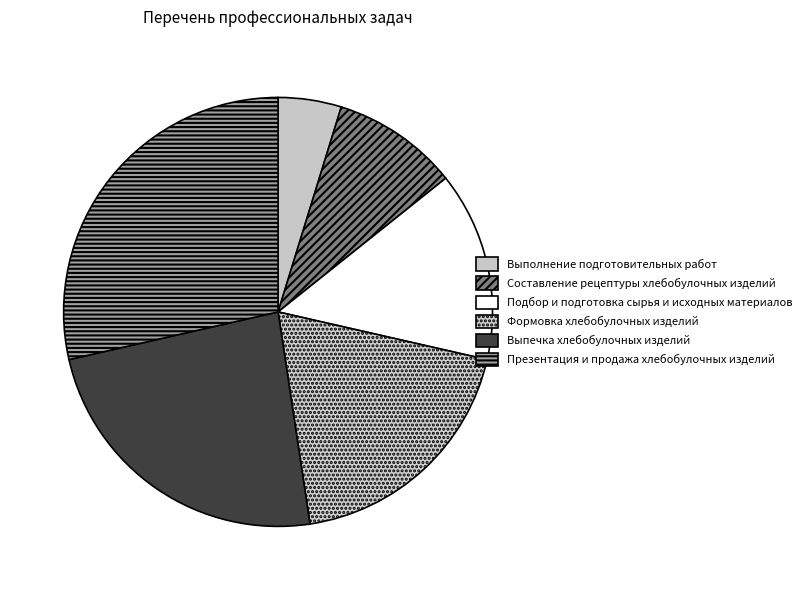

What is the largest slice in the pie chart?

Презентация и продажа хлебобулочных изделий